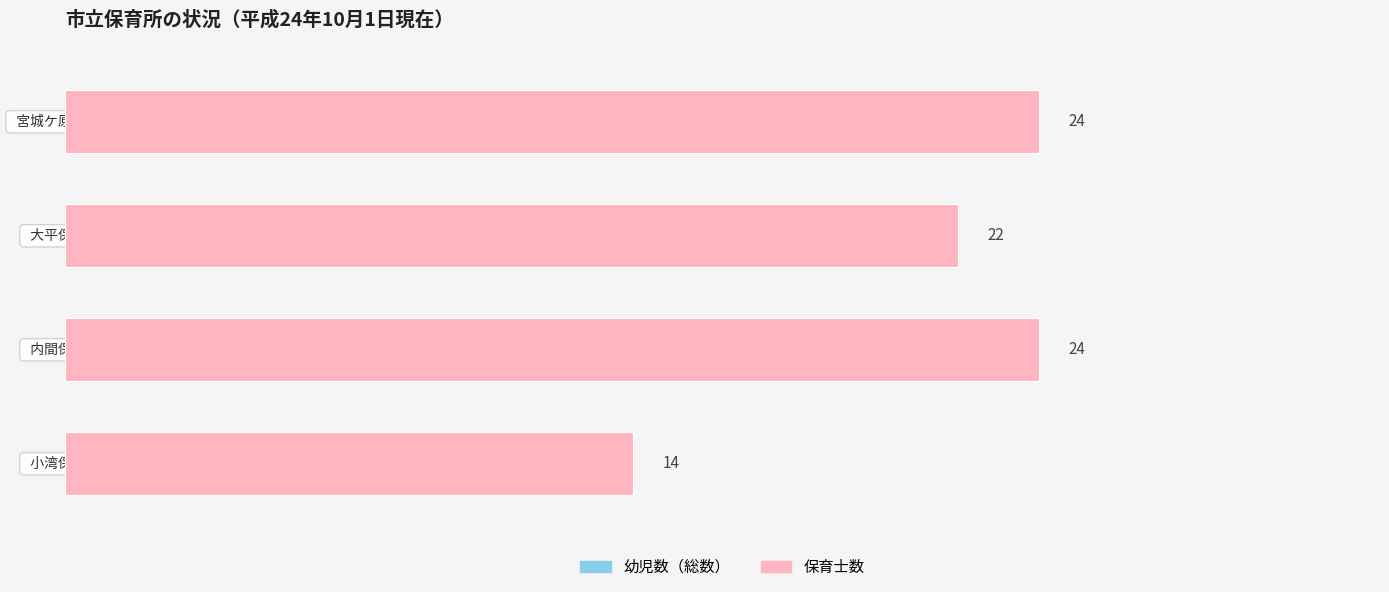

Which series has the largest total across all categories?

幼児数（総数）